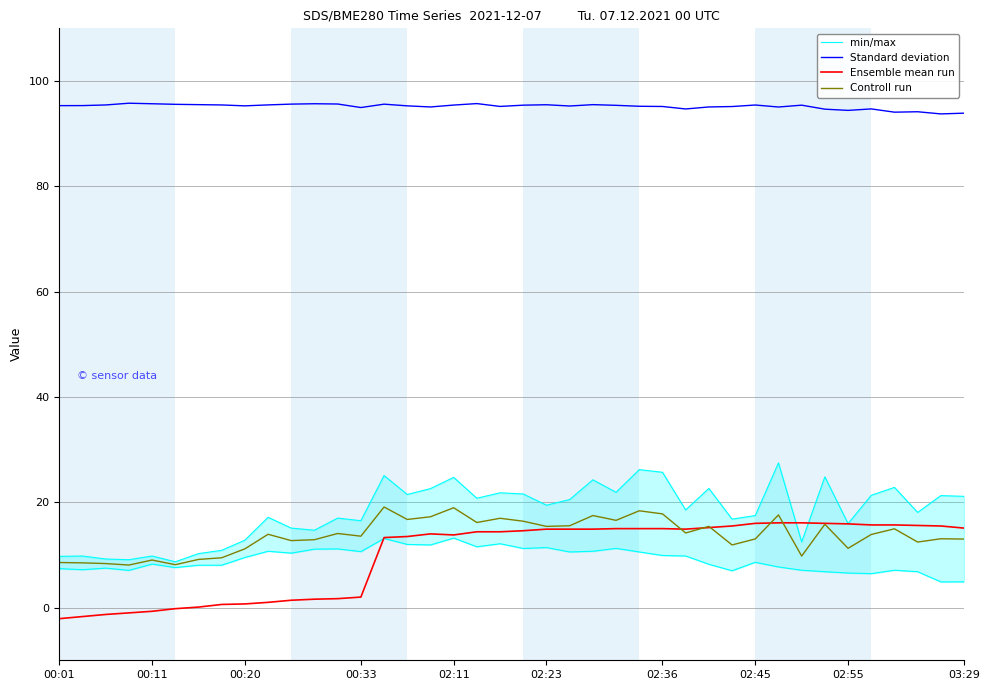

True or false: Standard deviation and Ensemble mean run cross at least once.

False